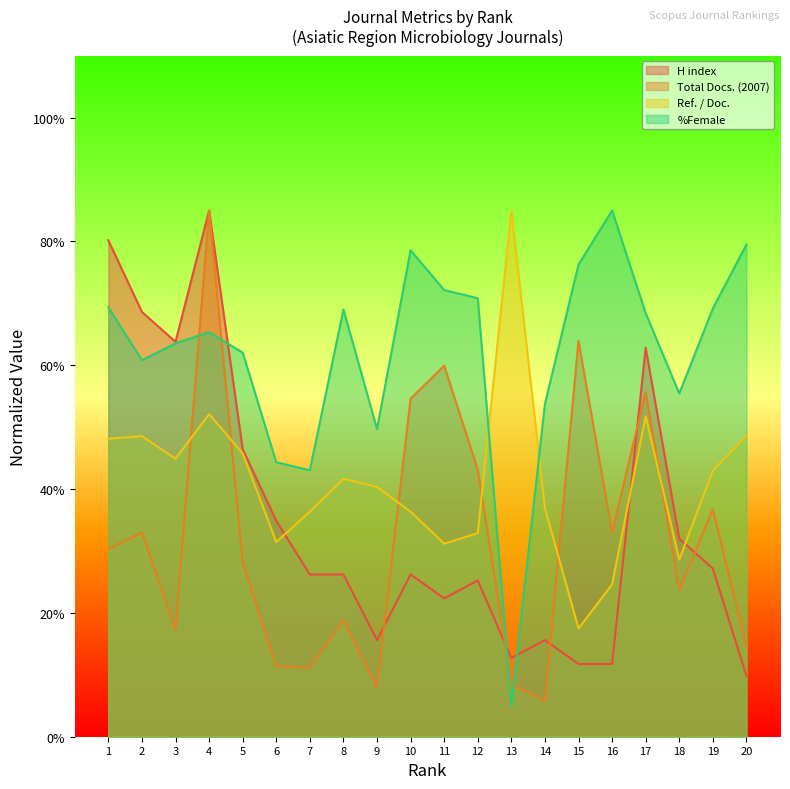

How many lines are shown in the chart?

4